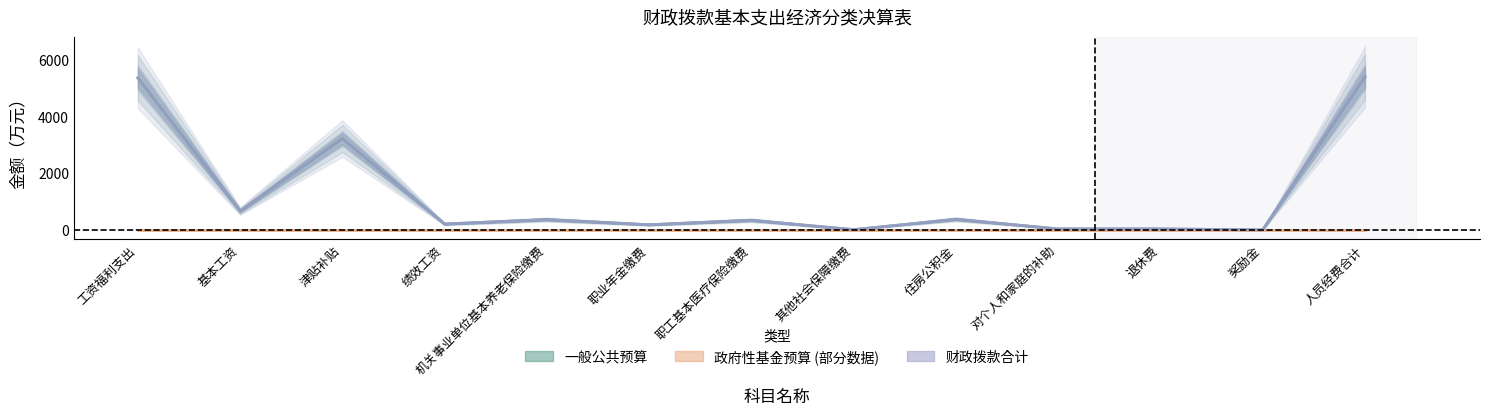

Reading left to right, list all the values displayed in this chart.

一般公共预算: 5349.5	663.3	3215.7	206.3	363.0	180.9	338.6	8.9	372.8	35.4	34.8	0.6	5384.9
政府性基金预算: 0.0	0.0	0.0	0.0	0.0	0.0	0.0	0.0	0.0	0.0	0.0	0.0	0.0
财政拨款合计: 5349.5	663.3	3215.7	206.3	363.0	180.9	338.6	8.9	372.8	35.4	34.8	0.6	5384.9